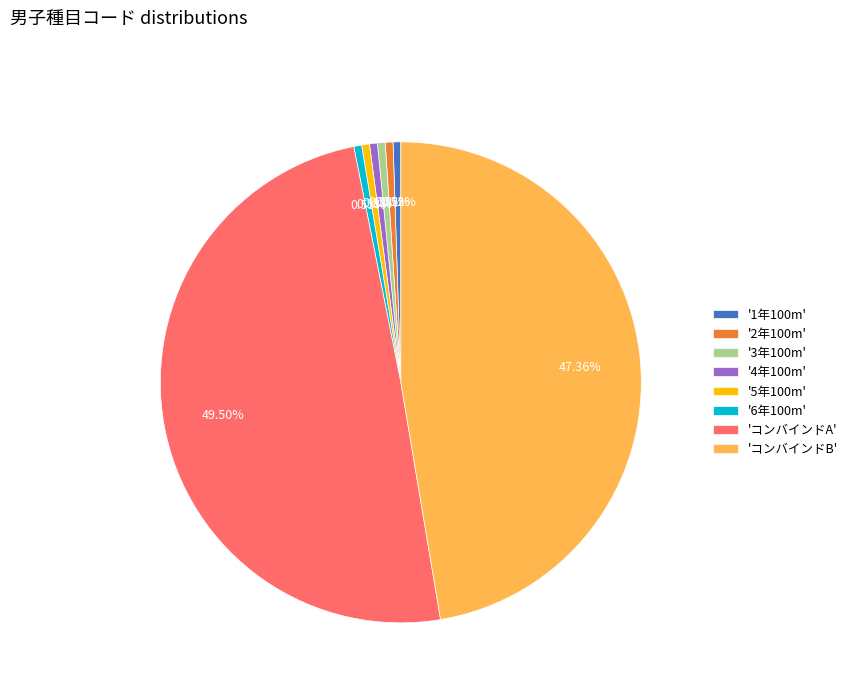

To the nearest percent, what is the average slice percentage?

12%